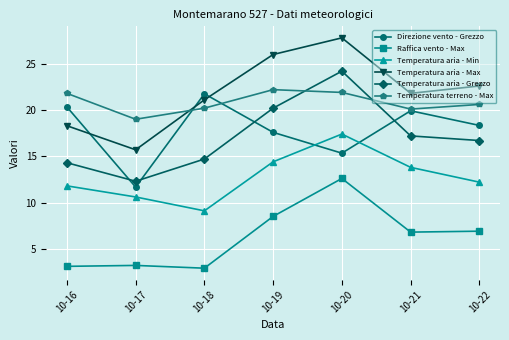

At which category does Temperatura aria - Grezzo reach its first local valley?

10-17